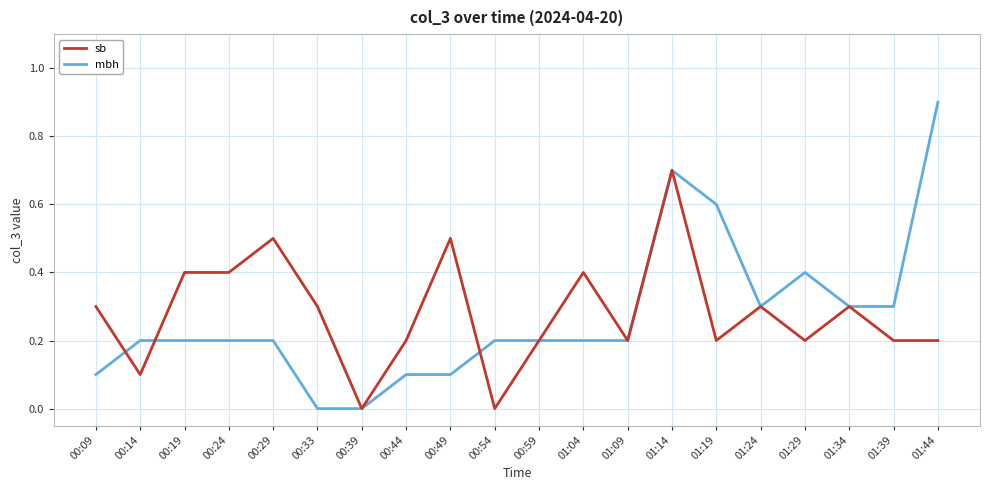

Count the sb values in the range 0 to 1.

20